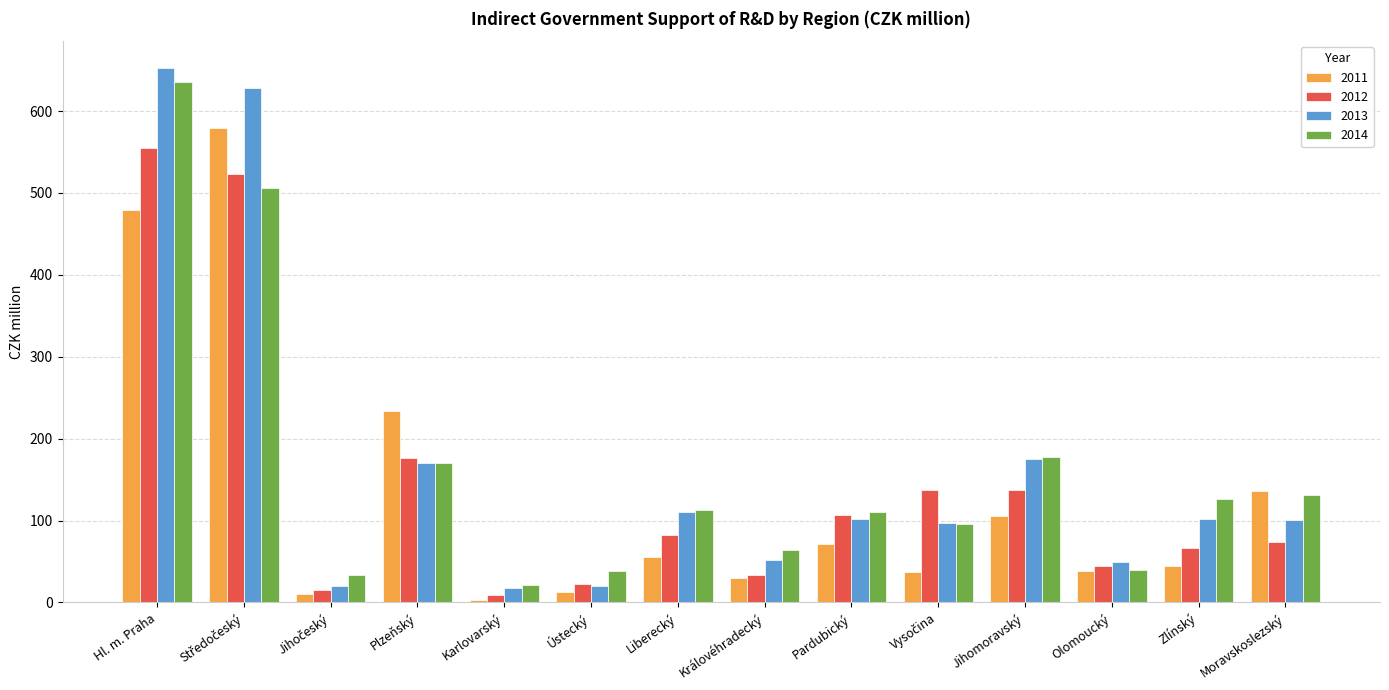

What is the average value of the 2013 series?

164.1